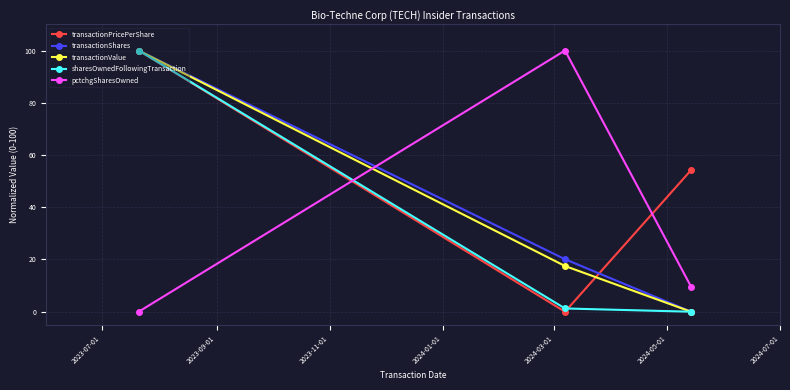

What is the value of the pctchgSharesOwned point at the 3rd from the left?

9.6